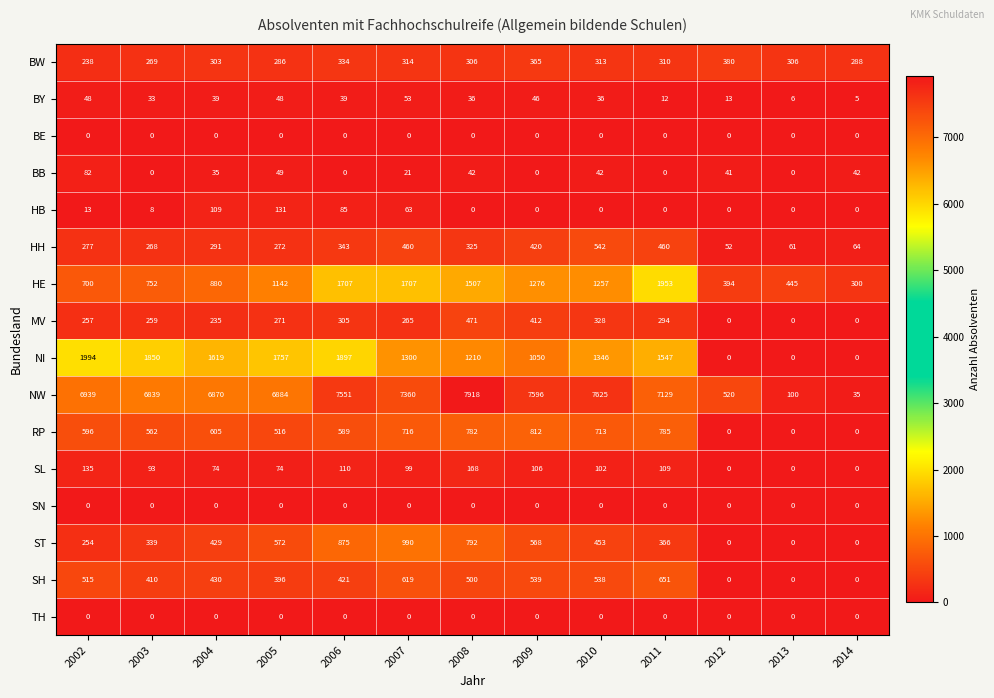

Where is NI nearest to the value 997?

2009